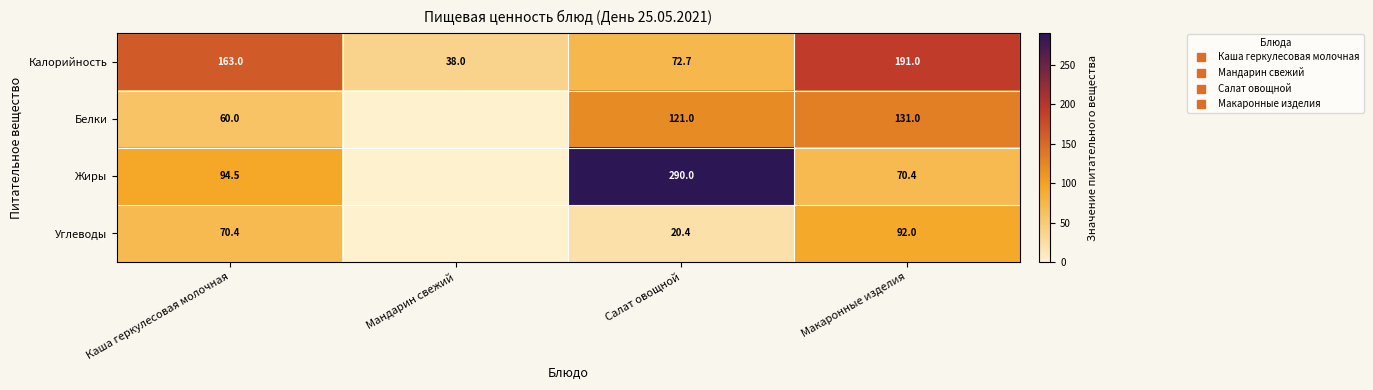

What is the maximum value for Калорийность?

191.0